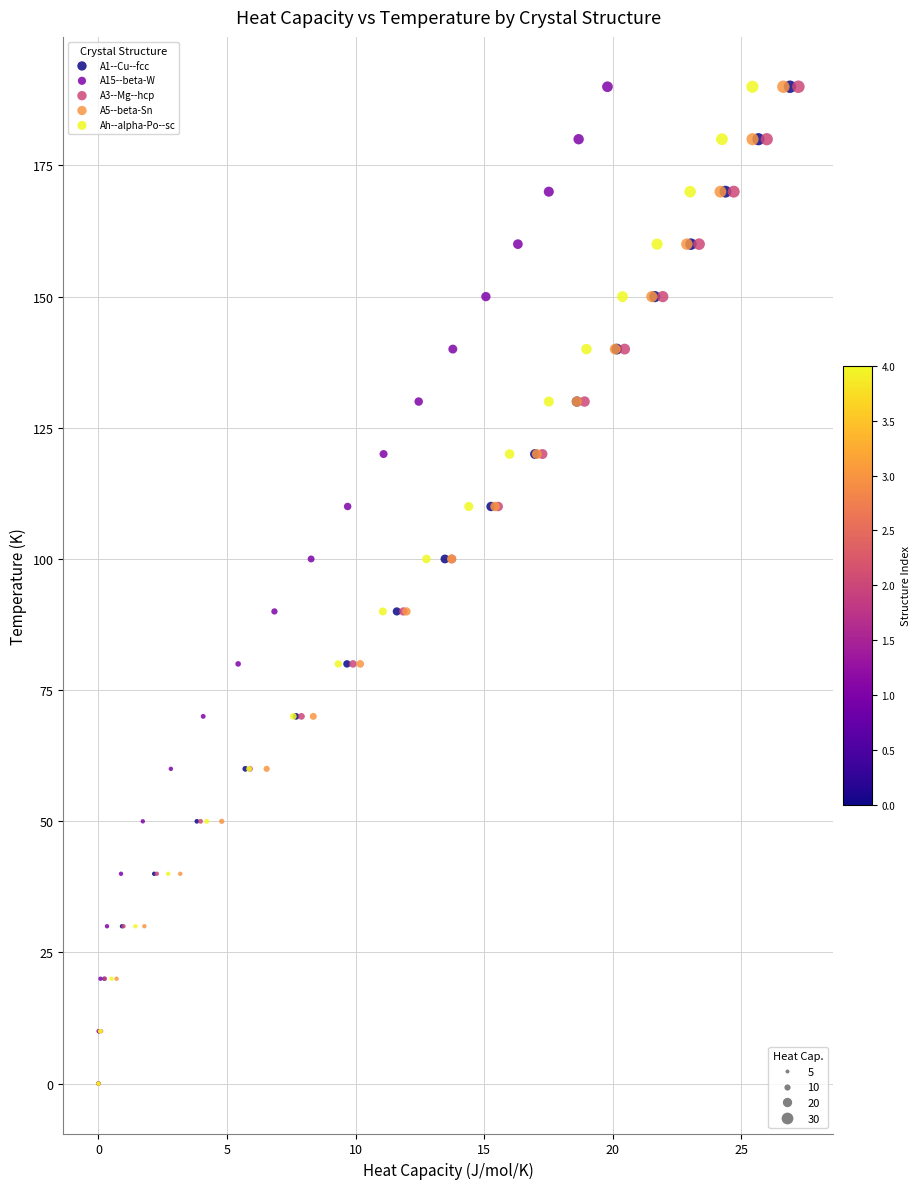

What are all the series names shown in the legend?

A1--Cu--fcc, A15--beta-W, A3--Mg--hcp, A5--beta-Sn, Ah--alpha-Po--sc